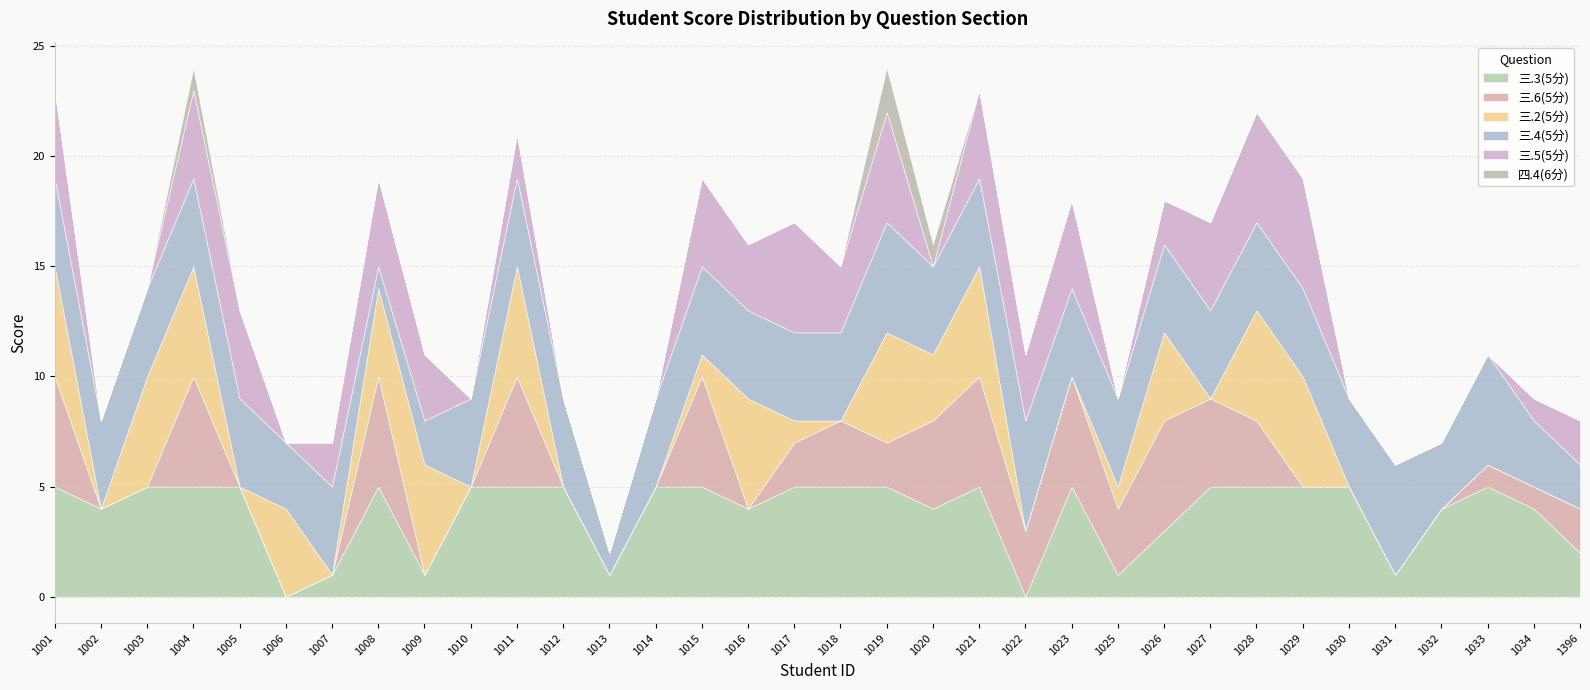

How many times do 三.4(5分) and 三.5(5分) cross each other?

5